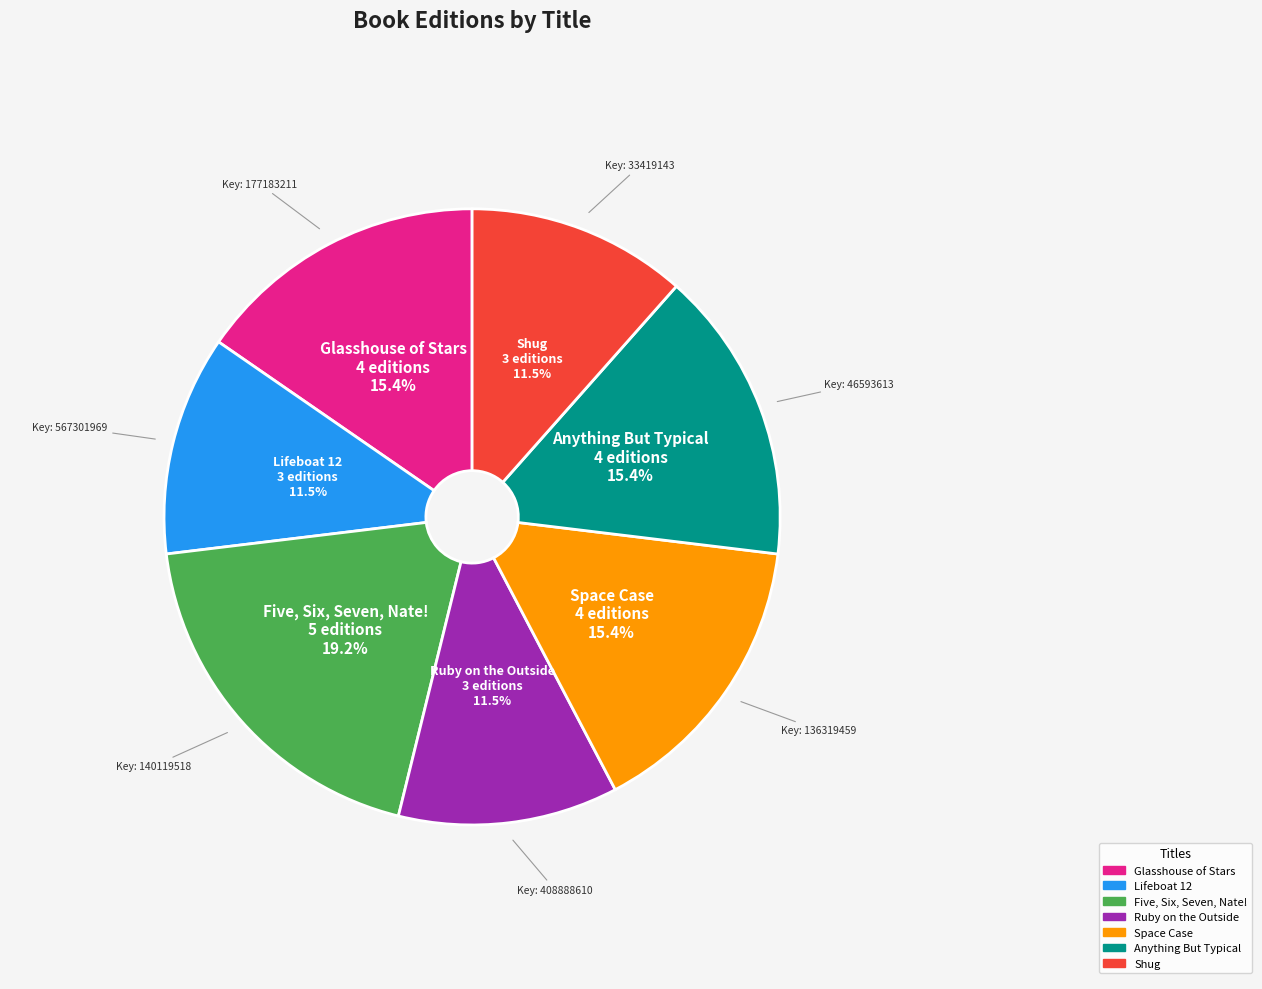

To the nearest percent, what is the average slice percentage?

14%